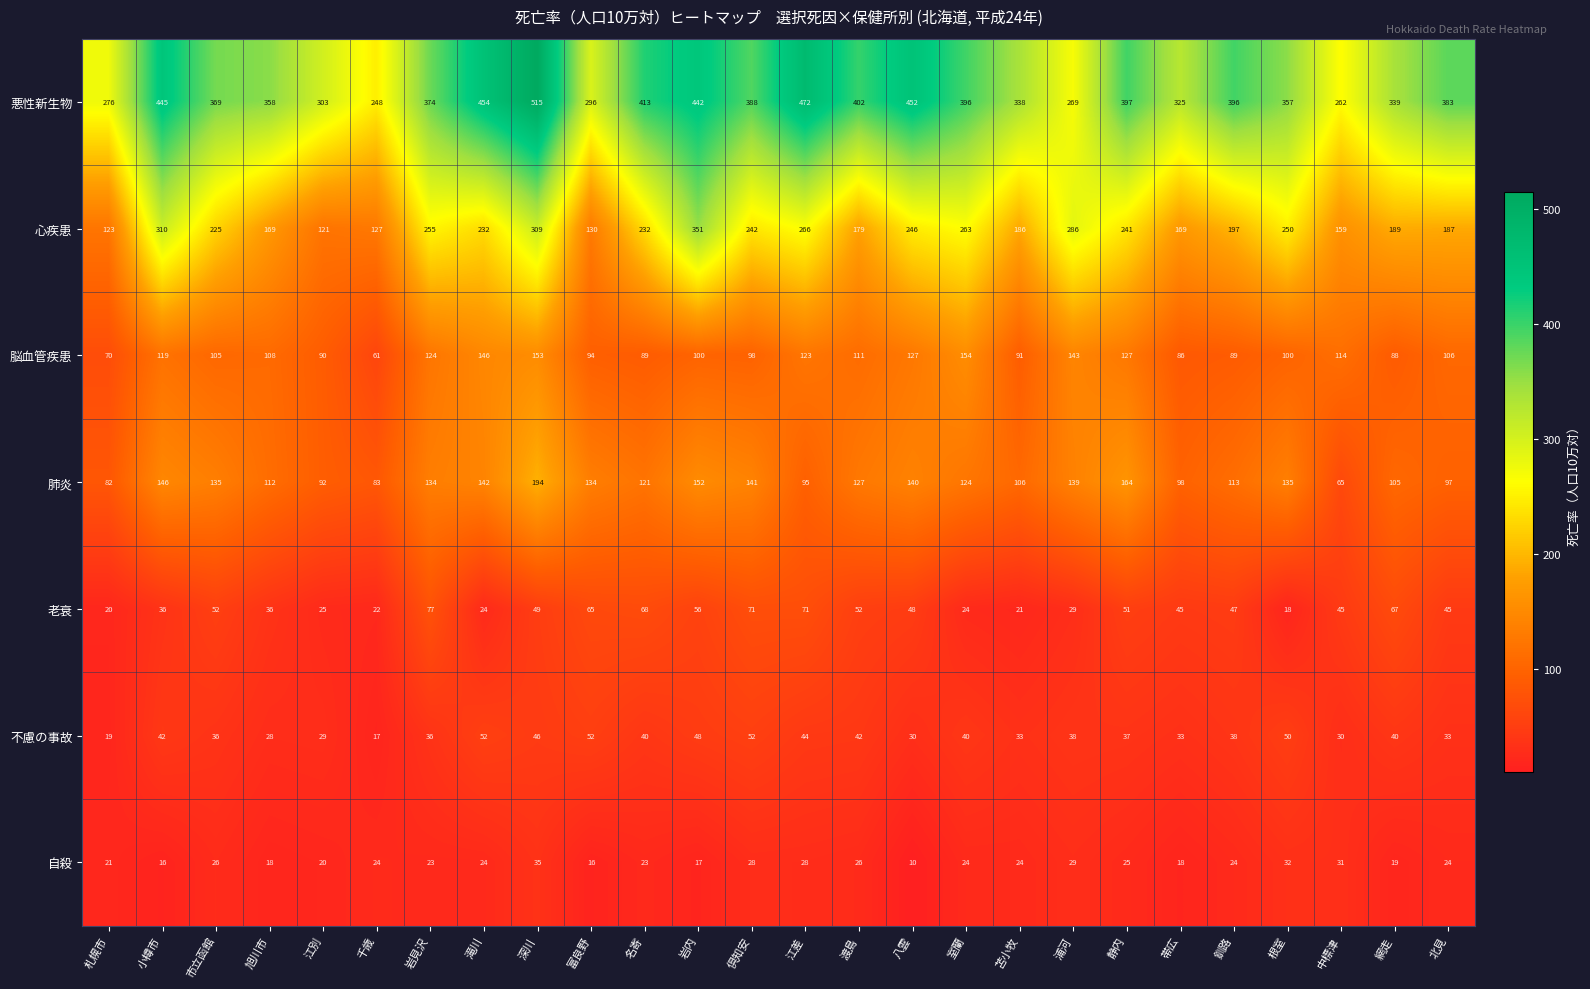

What is the difference between the 老衰 values at 小樽市 and 札幌市?

16